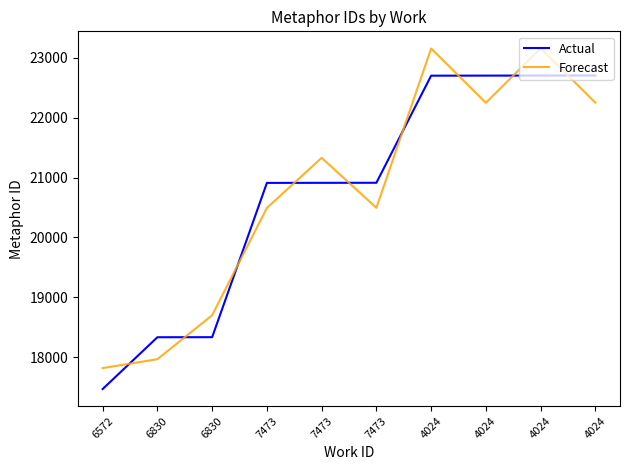

Between 6830 and 4024, which series saw the biggest shift?

Forecast